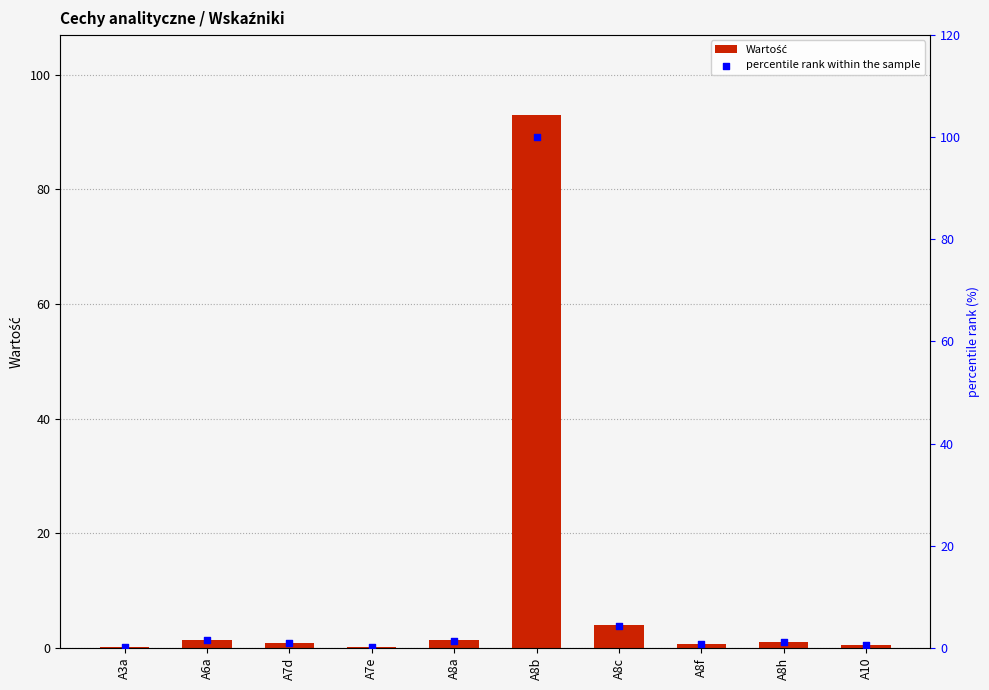

What are all the series names shown in the legend?

Wartość, percentile rank within the sample